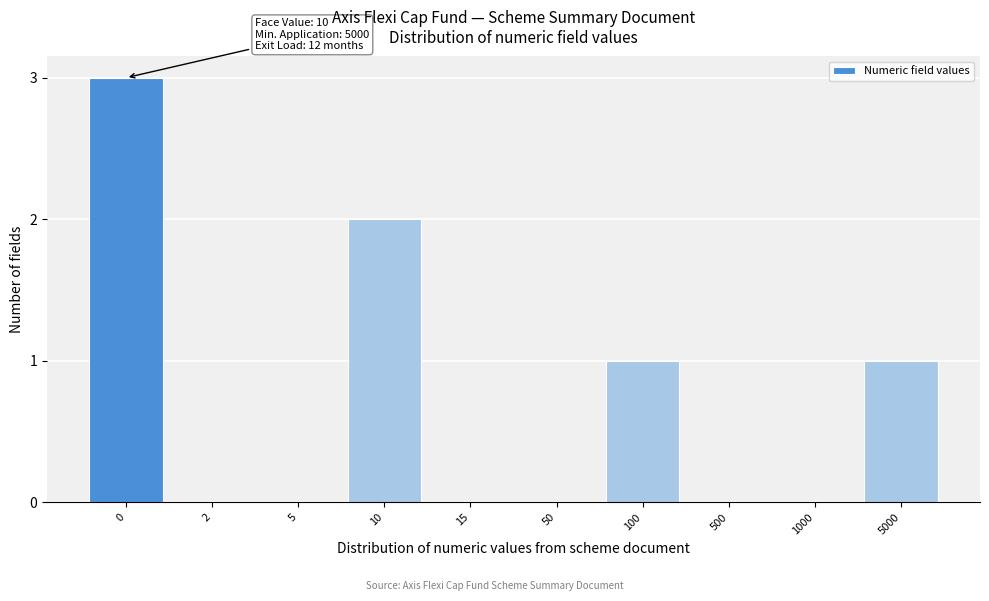

Reading left to right, what are all the values shown in this chart?

0=3	2=0	5=0	10=2	15=0	50=0	100=1	500=0	1000=0	5000=1